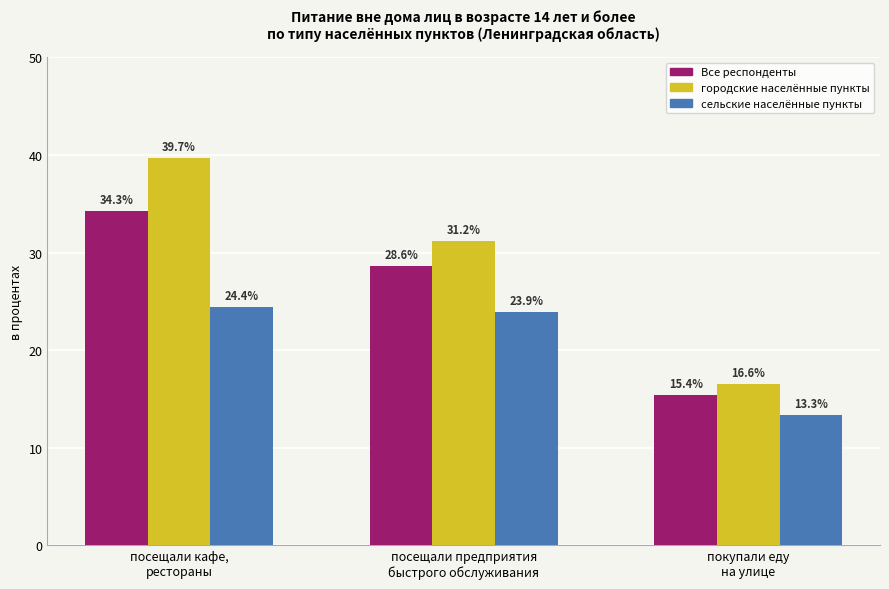

Reading left to right, list all the values displayed in this chart.

Все респонденты: посещали кафе,
рестораны=34.3	посещали предприятия
быстрого обслуживания=28.6	покупали еду
на улице=15.4
городские населённые пункты: посещали кафе,
рестораны=39.7	посещали предприятия
быстрого обслуживания=31.2	покупали еду
на улице=16.6
сельские населённые пункты: посещали кафе,
рестораны=24.4	посещали предприятия
быстрого обслуживания=23.9	покупали еду
на улице=13.3